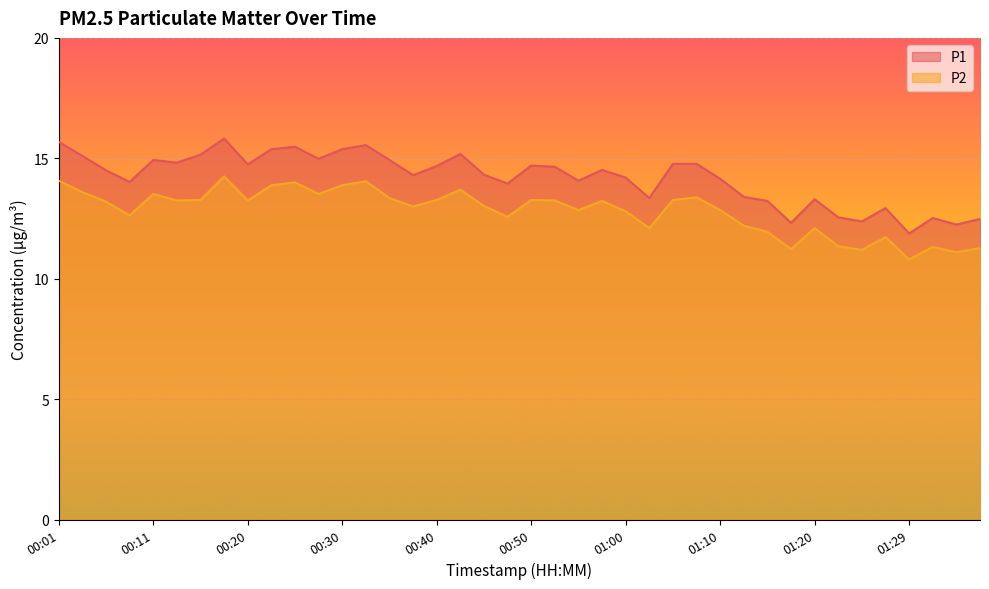

What is the sum of all P2 values?

512.5